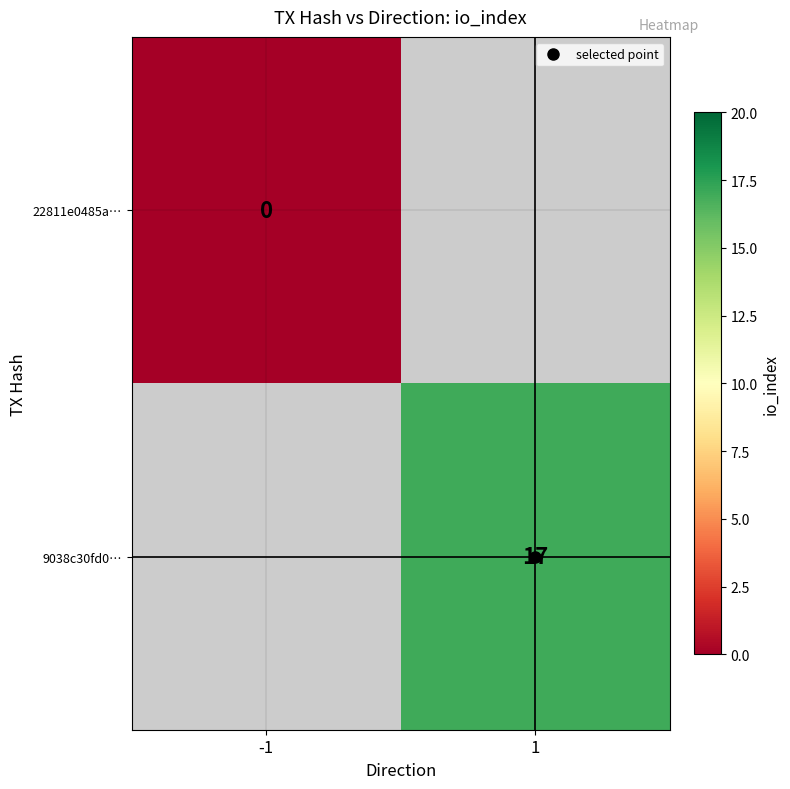

Which category has the lowest value in the 22811e0485a… series?

-1